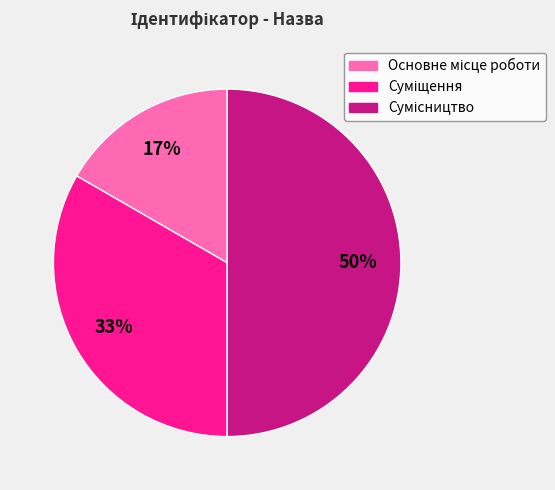

To the nearest percent, what is the average slice percentage?

33%